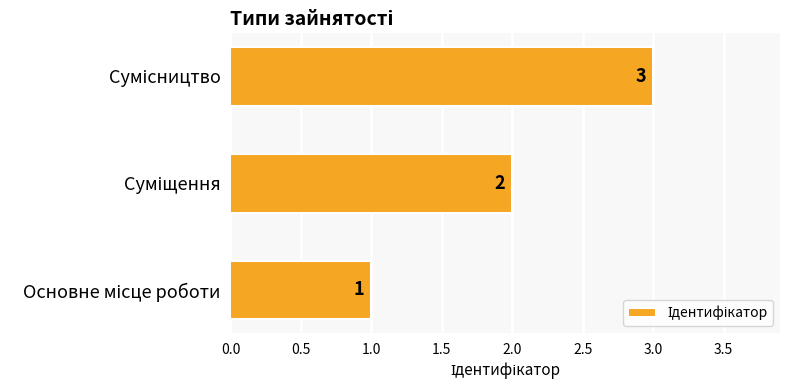

How many values are below 2?

1